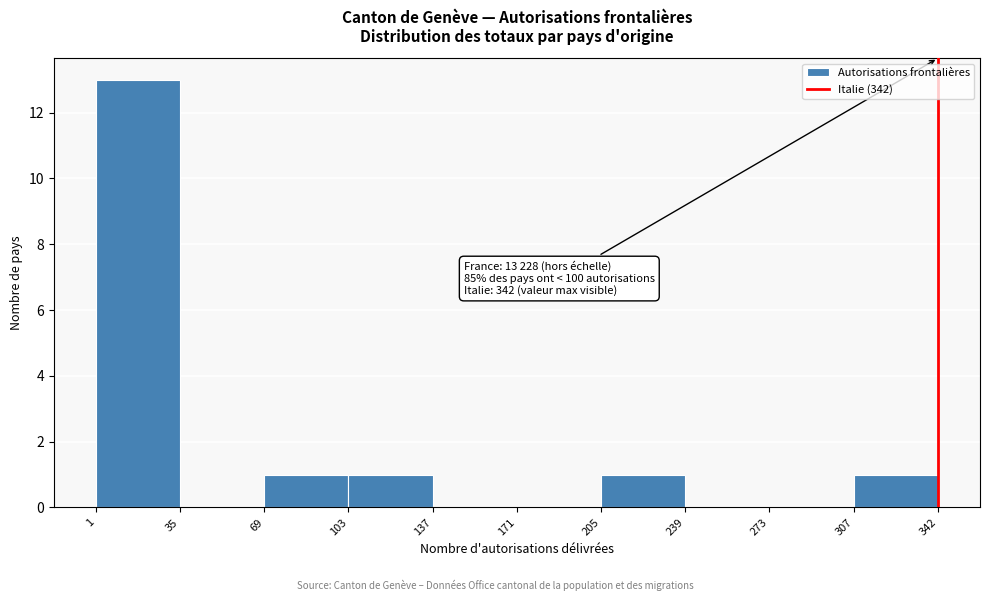

Which range on the x-axis has the tallest bar?

1 to 35